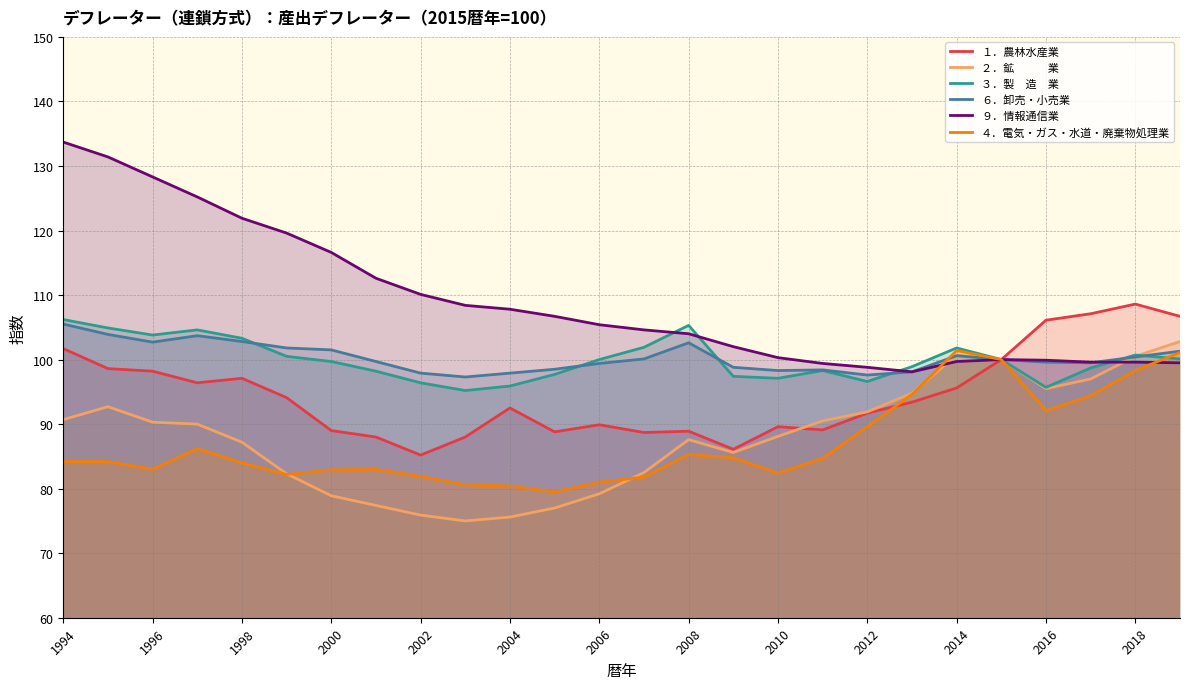

What is the difference between the highest and lowest values at 1998?

37.9